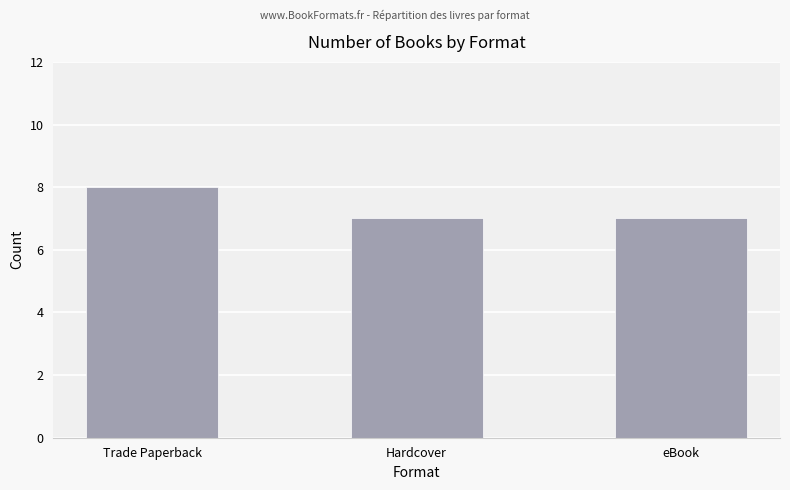

What is the smallest value displayed?

7